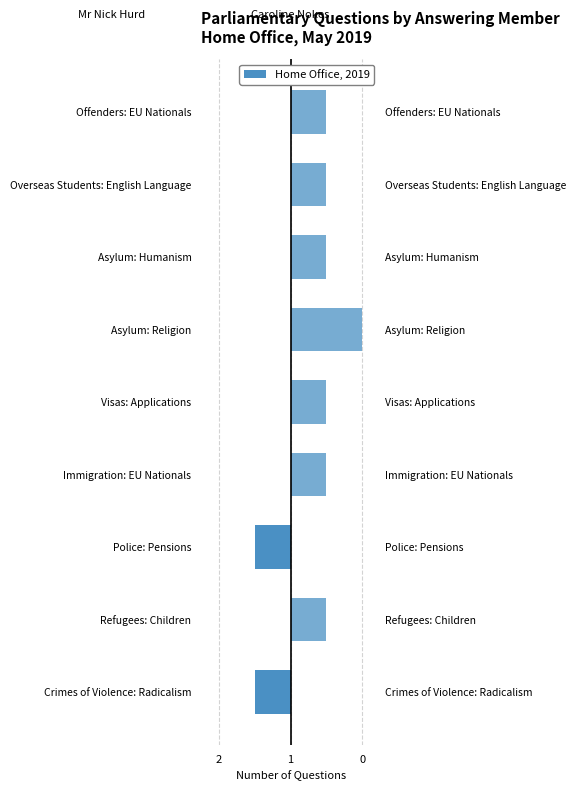

Is it true that Caroline Nokes equals 1 at Asylum: Humanism?

True